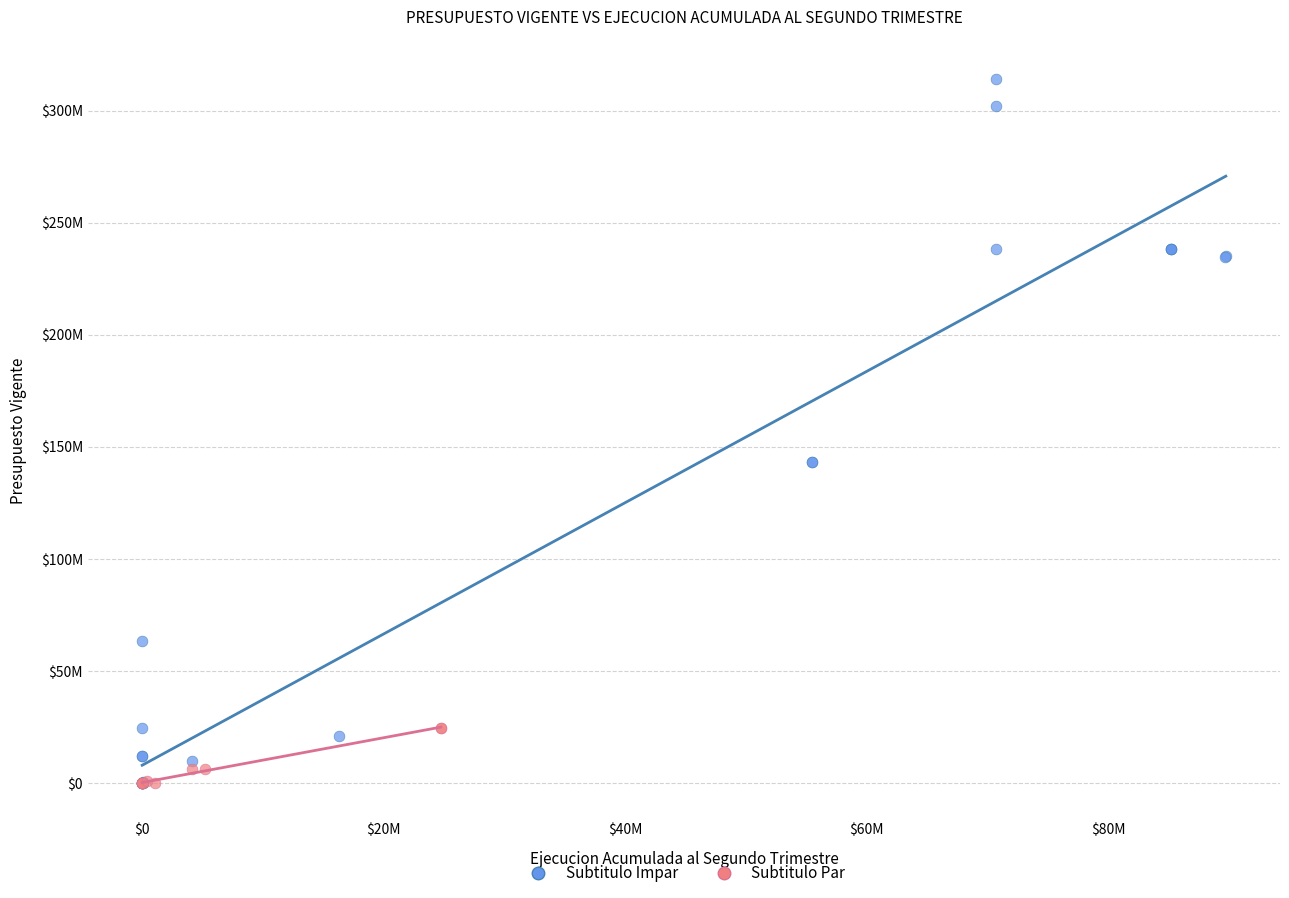

Which series has the widest spread of Y values?

Subtitulo Impar